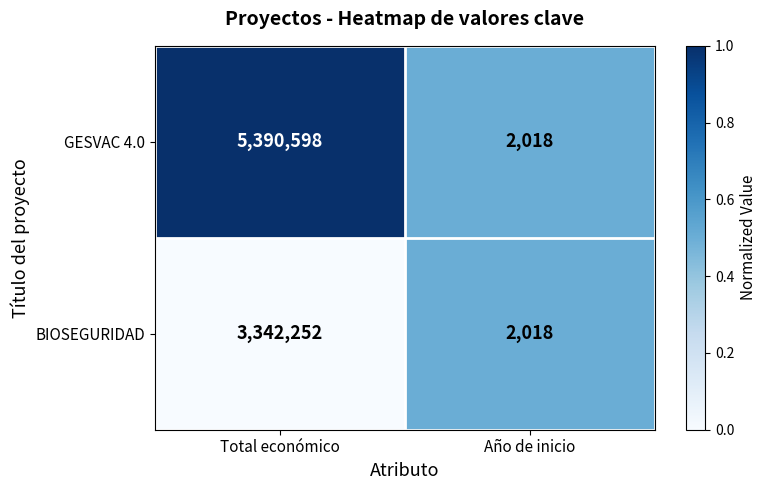

What is the sum of all BIOSEGURIDAD values?

3344270